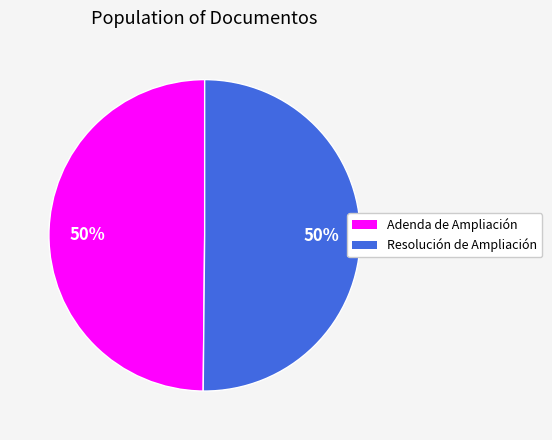

Is it true that Adenda de Ampliación is 62% of the pie?

False